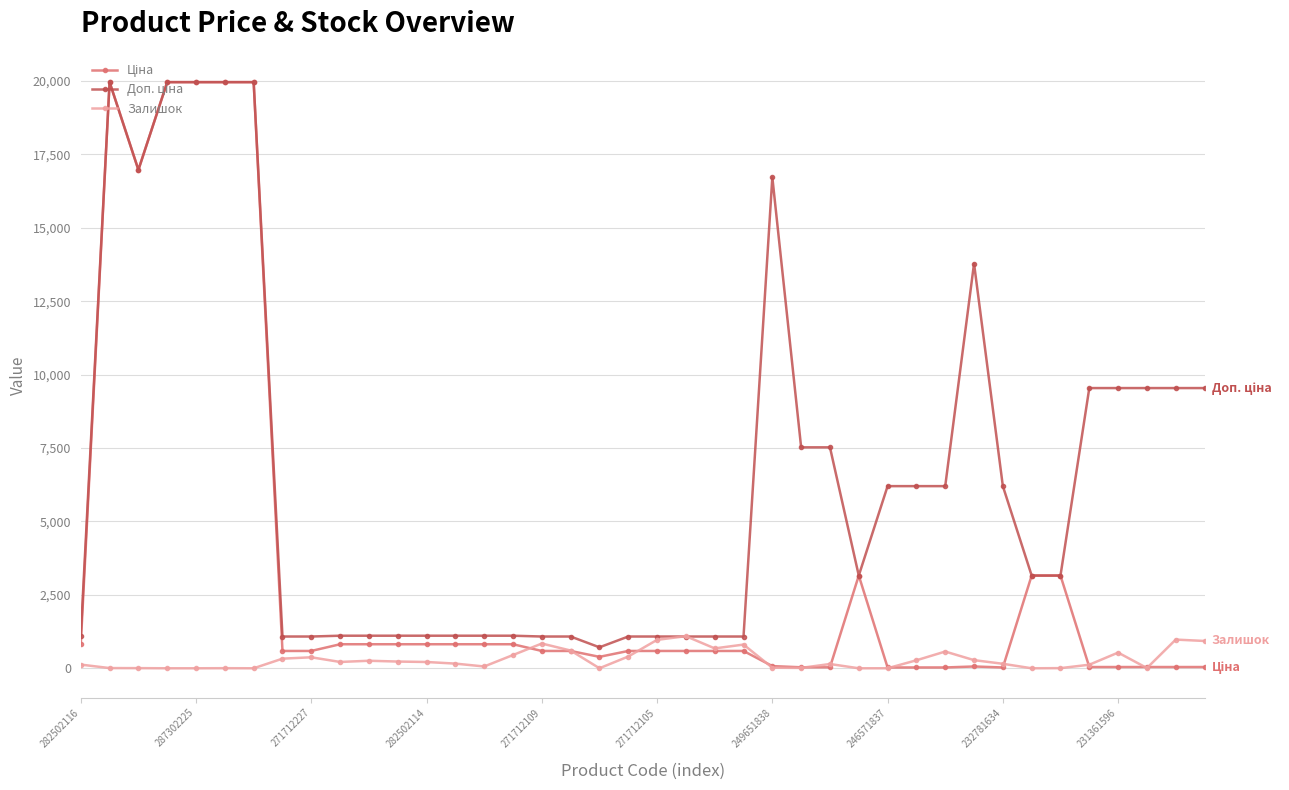

How many categories are shown in the chart?

40